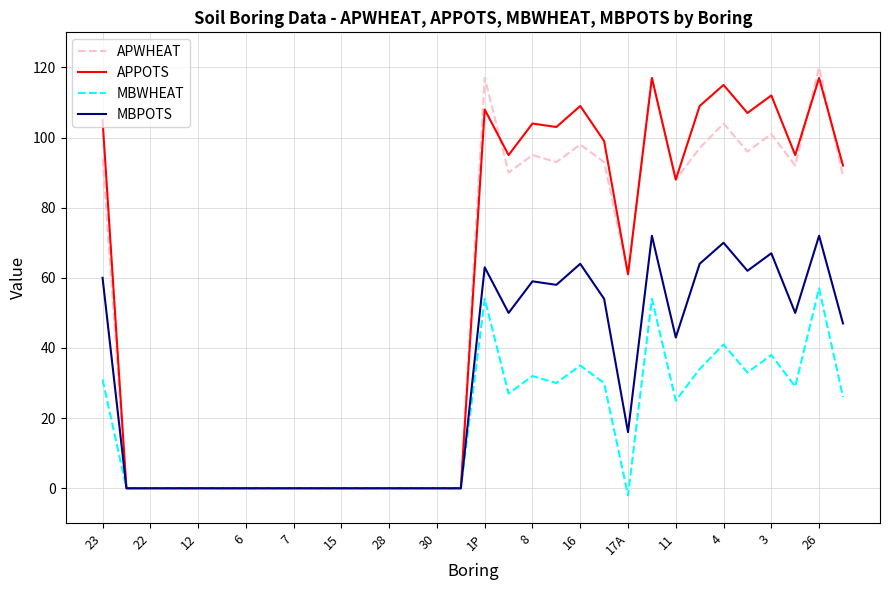

What is the greatest value displayed?

120